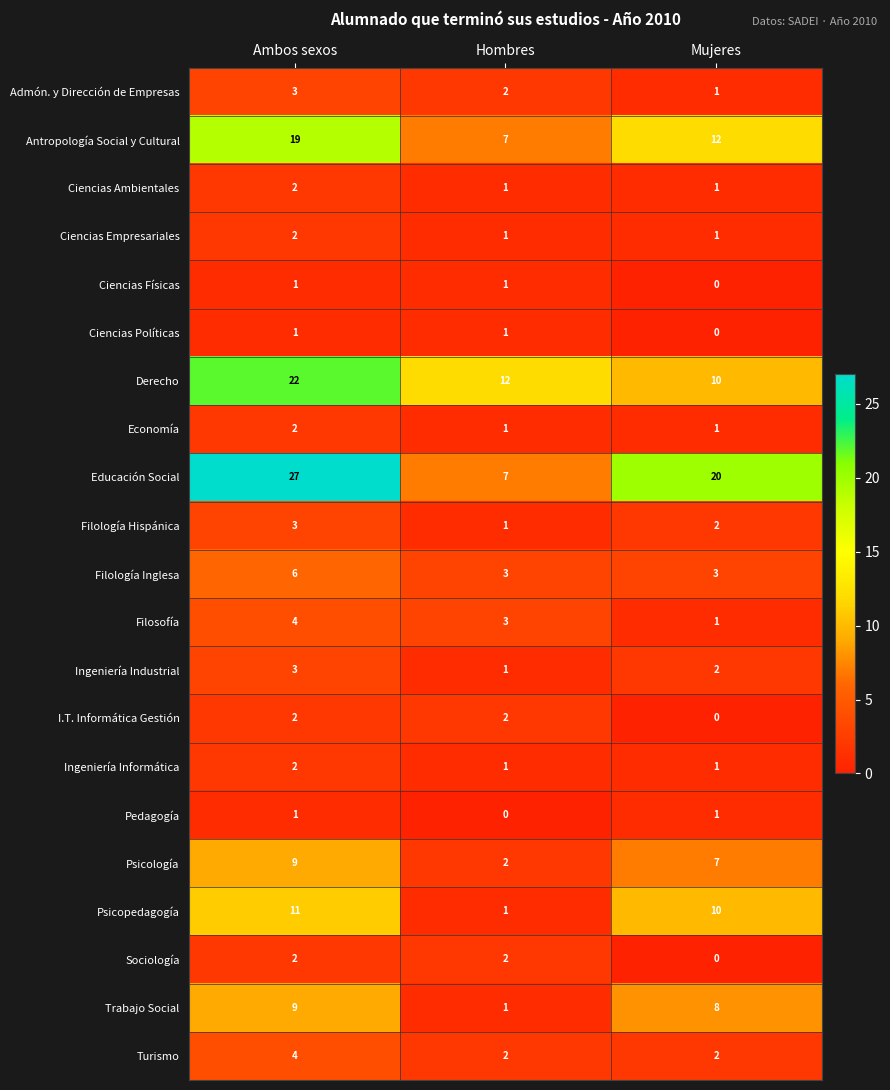

Count the Derecho values in the range 10 to 22.

3